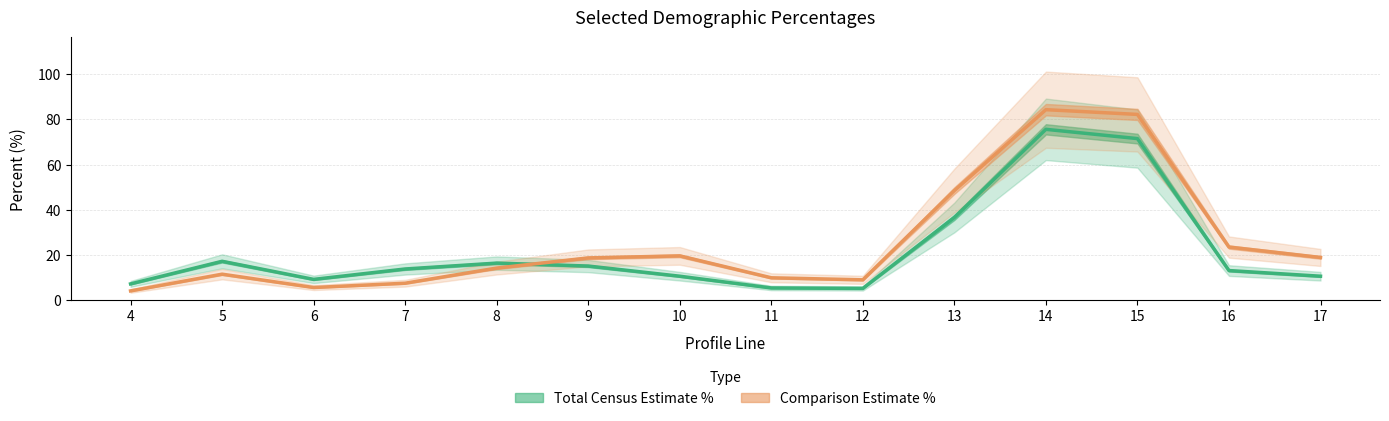

What is the minimum value shown in the chart?

4.1